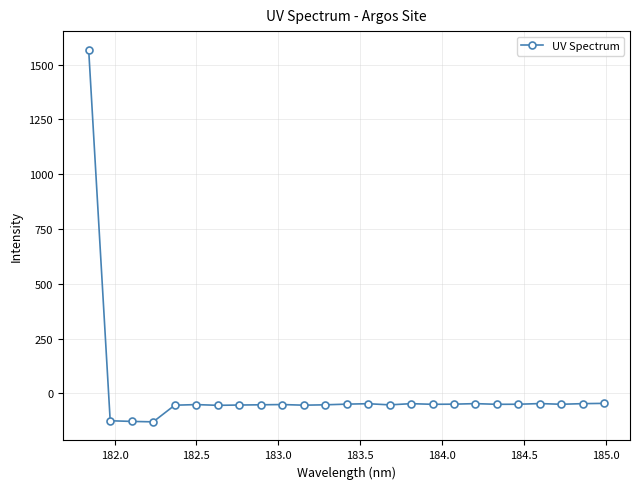

How many categories are shown in the chart?

25